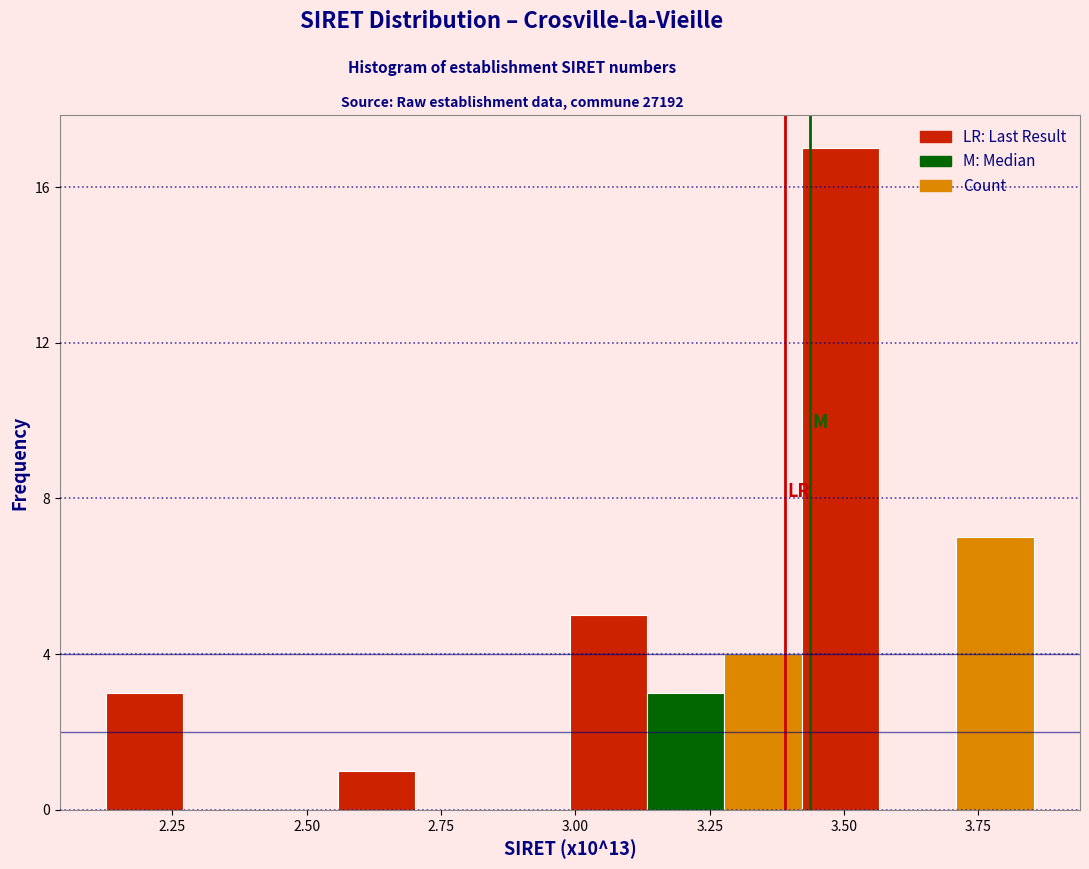

Read against the x-axis, roughly where is the centre of the tallest bar?

3.50